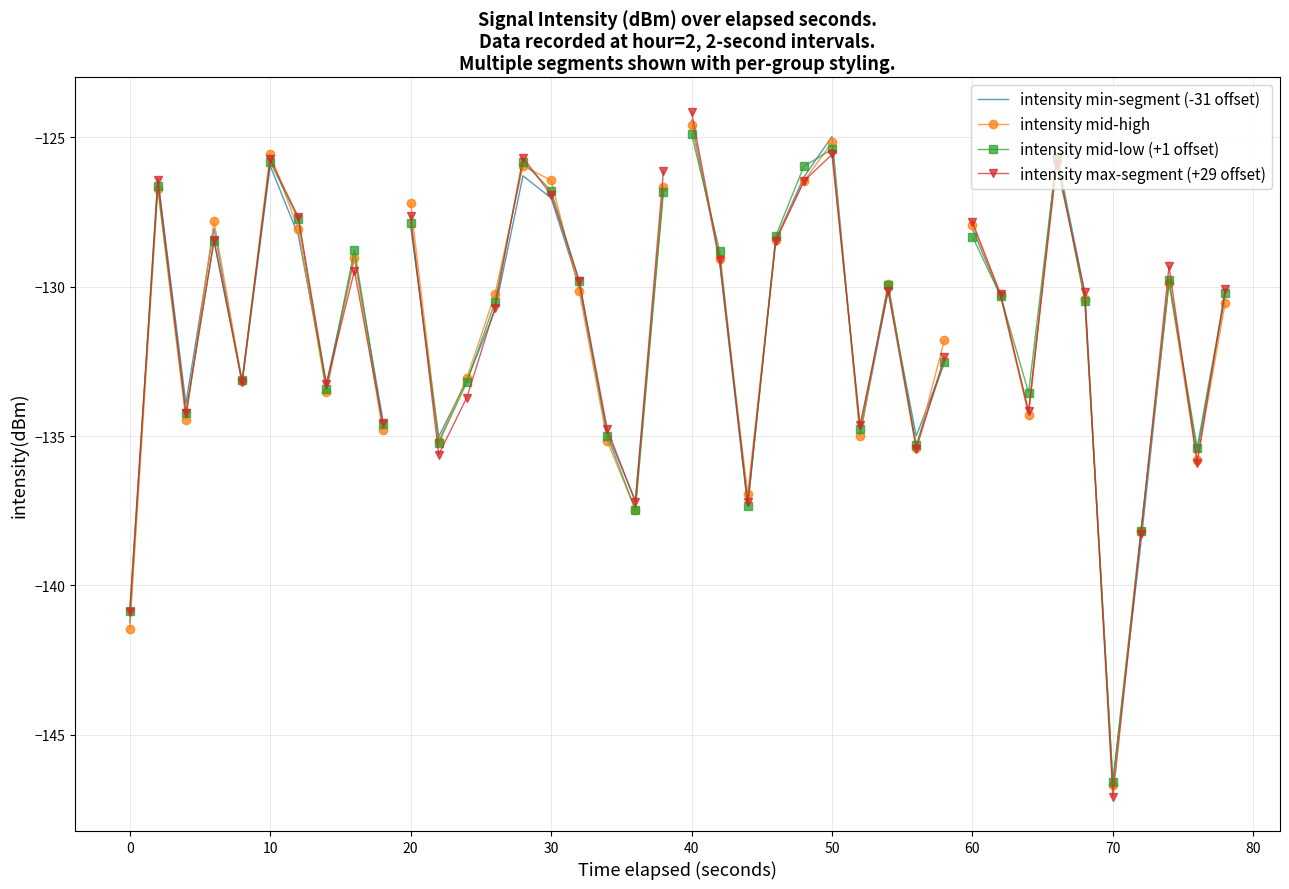

True or false: intensity min-segment (-31 offset) and intensity max-segment (+29 offset) cross at least once.

True